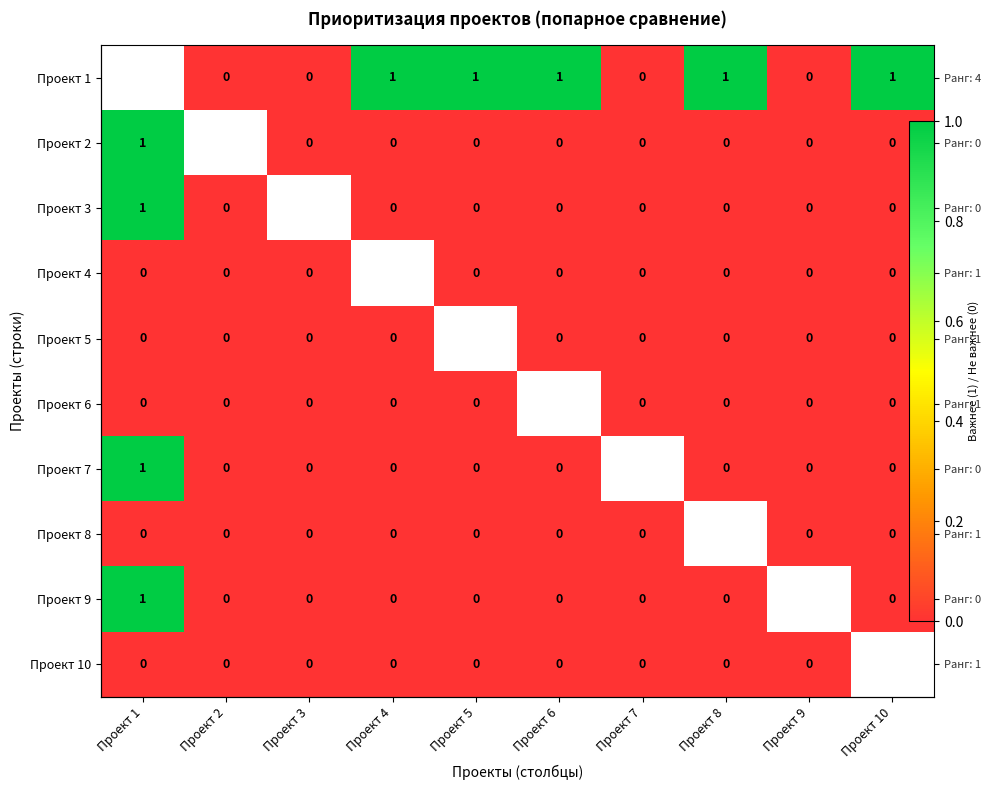

Is the value of Проект 9 at Проект 1 greater than the value of Проект 3 at Проект 10?

Yes